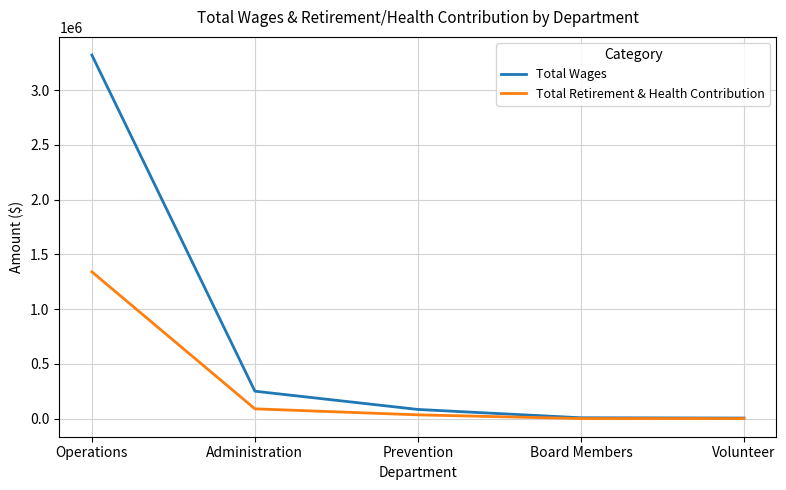

At which label is Total Wages closest to 1662099?

Administration